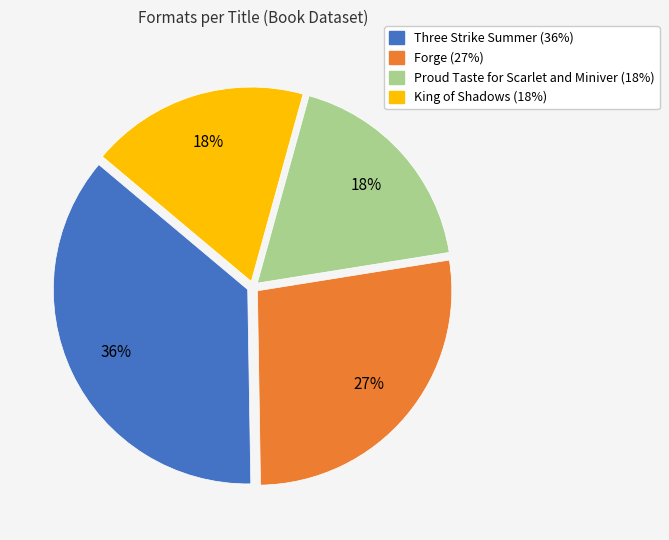

Is it true that King of Shadows is 9% of the pie?

False